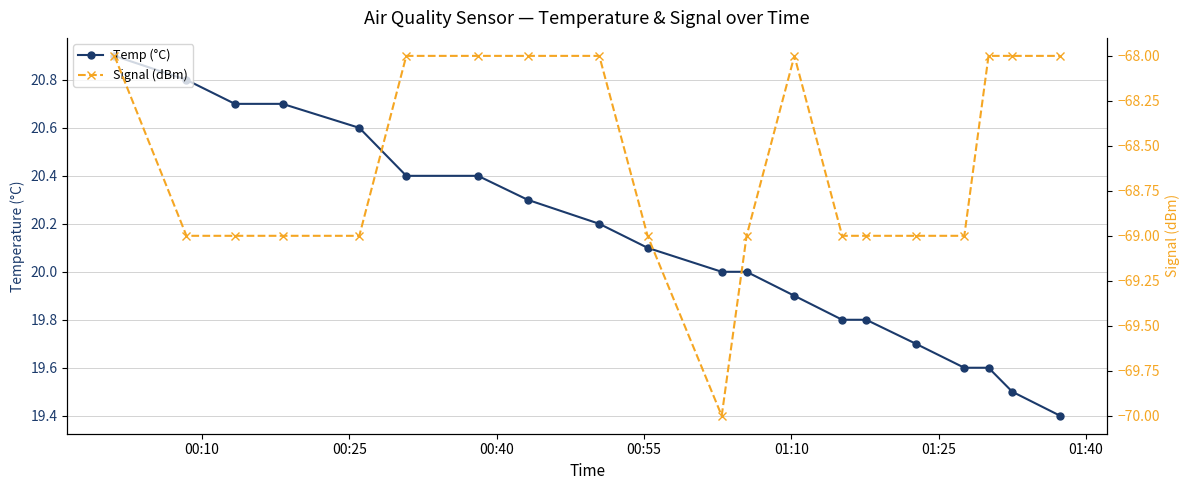

How many lines are shown in the chart?

2